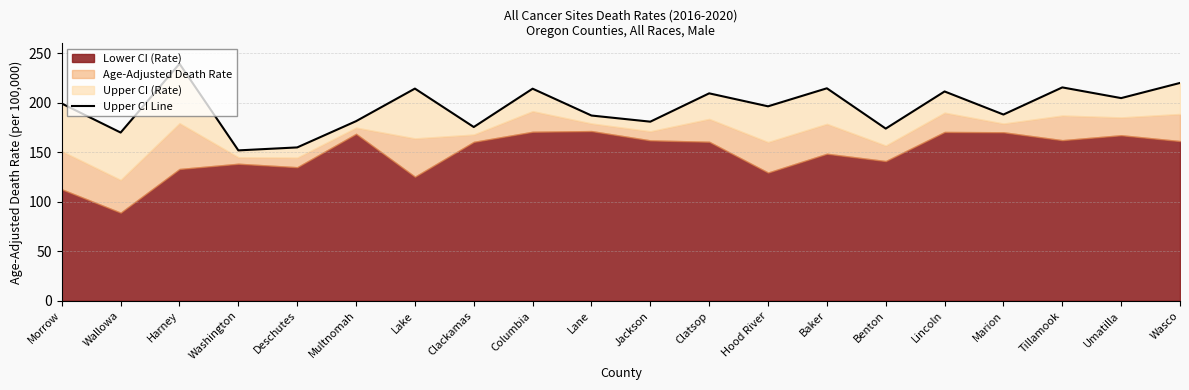

At which label is the value closest to 195?

Hood River